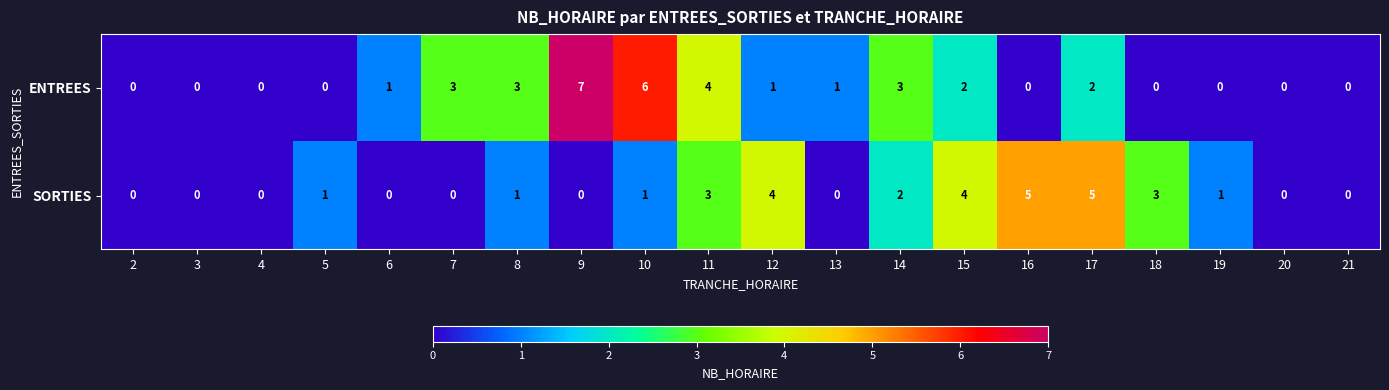

What is the approximate value of SORTIES at 12?

4